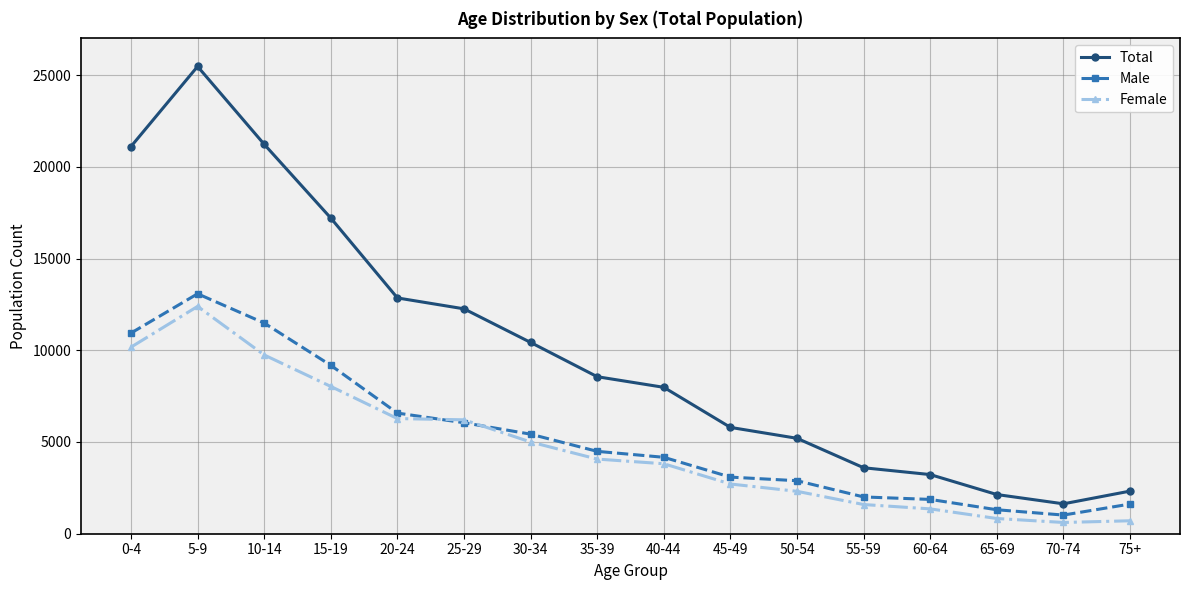

Does the chart display data point markers on the line(s)?

Yes